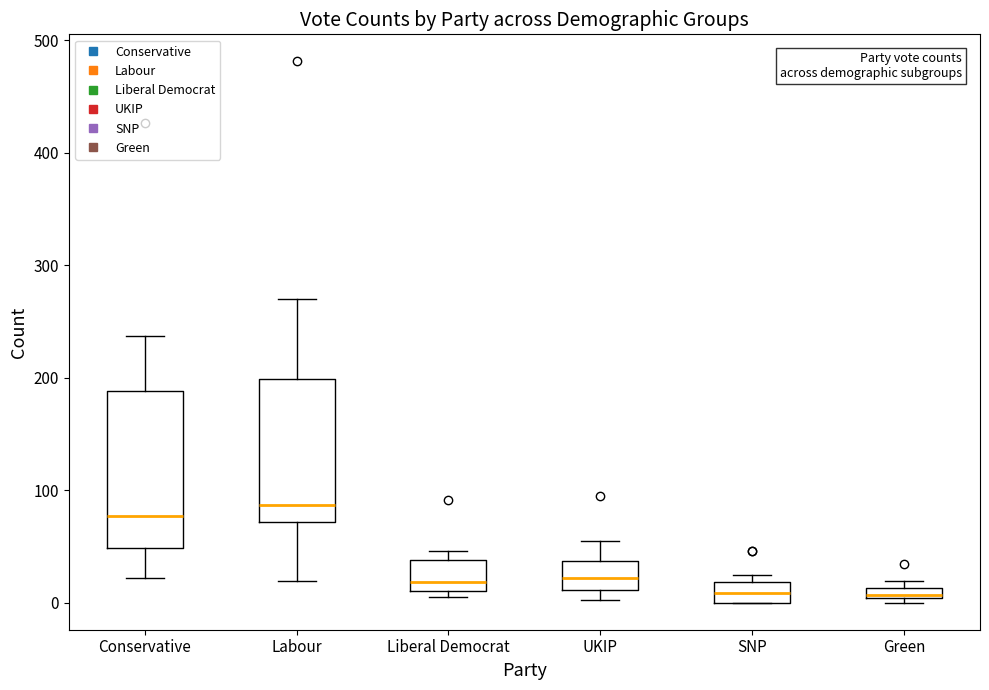

Where is the lower edge of the box for Green on the y-axis? The values are not printed on the chart, so give them approximately, as read against the axis.

0